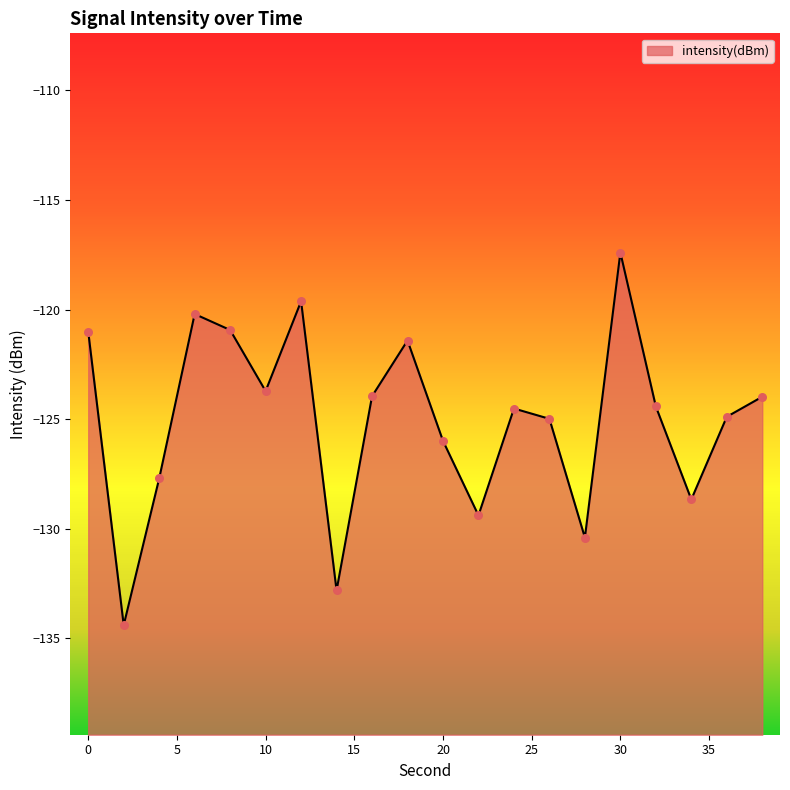

Between 28 and 22, which is larger?

22